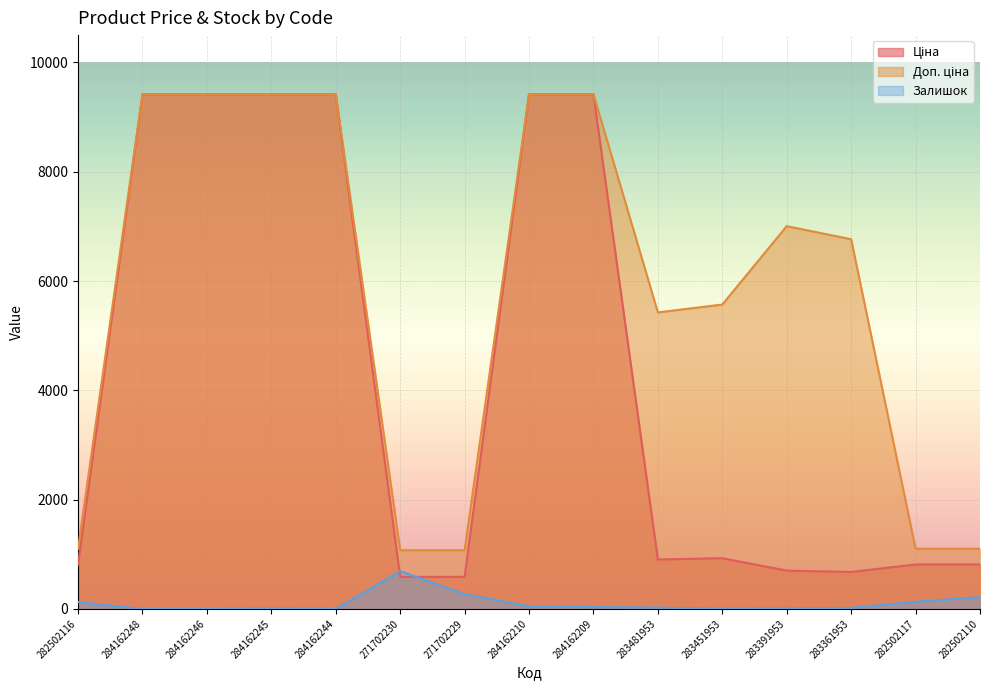

Where is Ціна nearest to the value 5001?

283451953